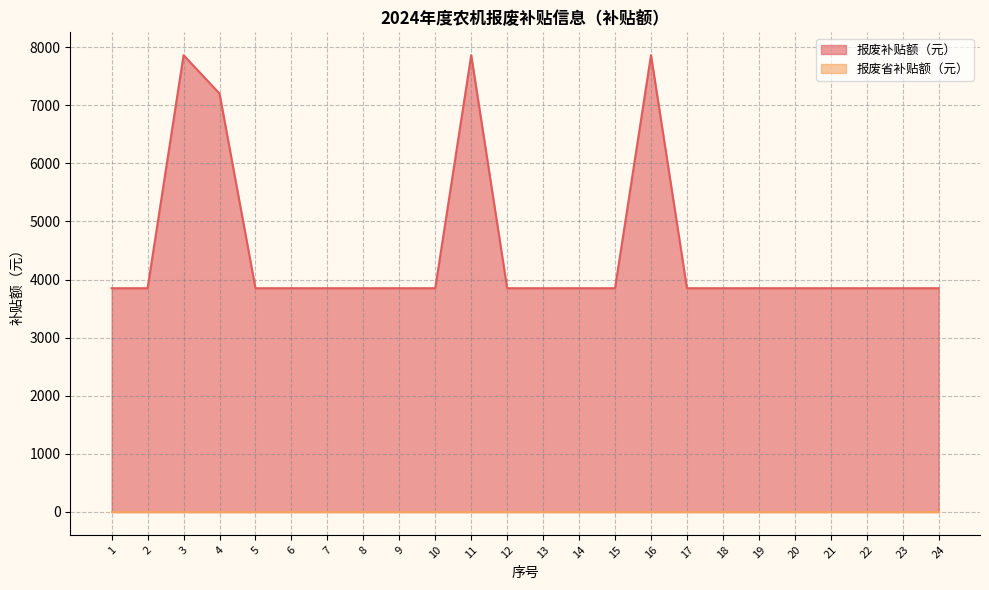

What is the value of the 18th point from the left?

3850